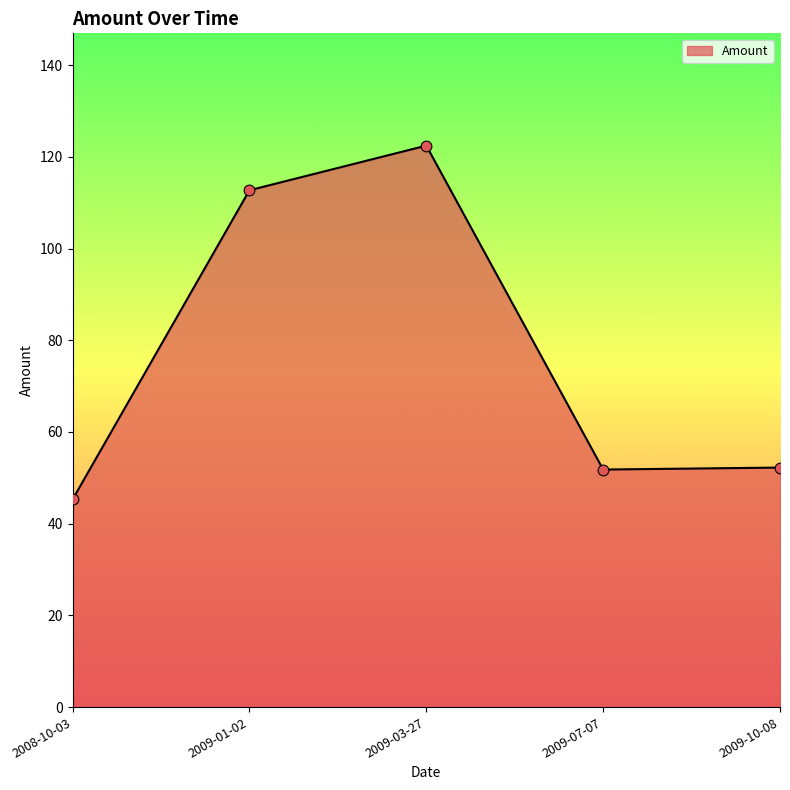

What is the change in value from 2009-03-27 to 2009-10-08?

-70.2